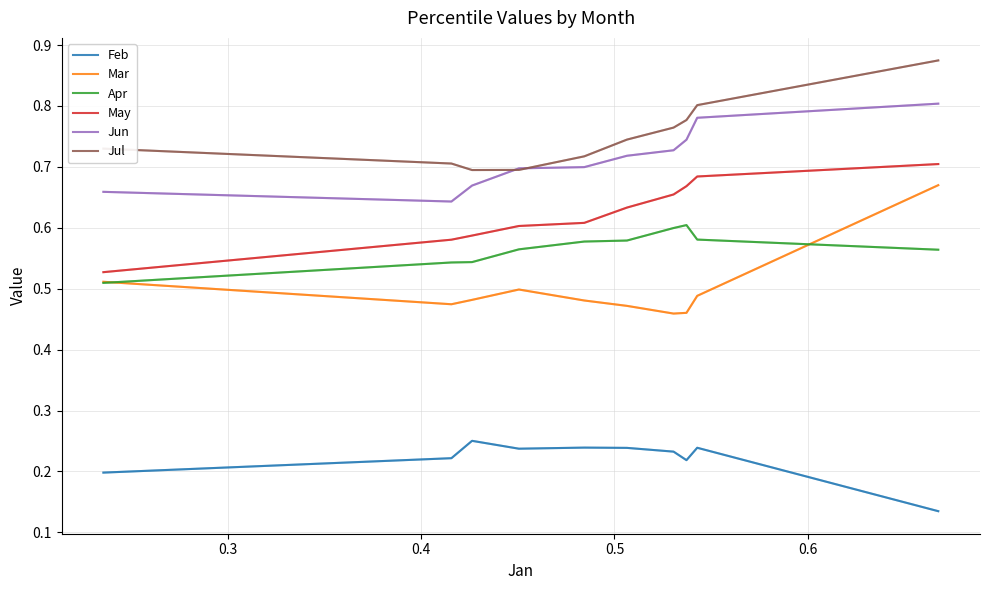

Which series has the largest total across all categories?

Jul